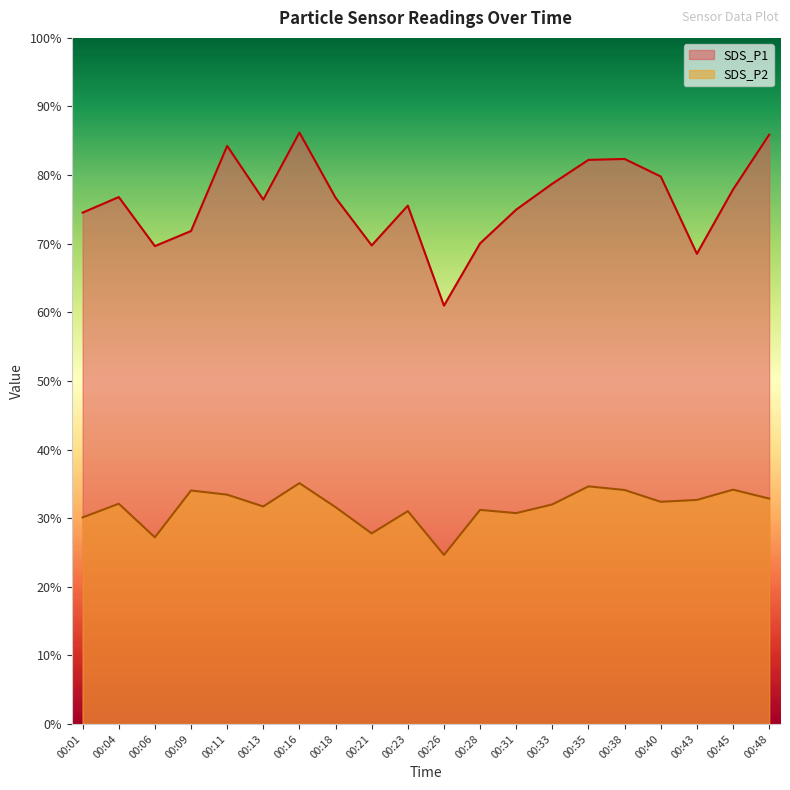

In SDS_P1, how many points are higher than both neighbors (excluding endpoints)?

5